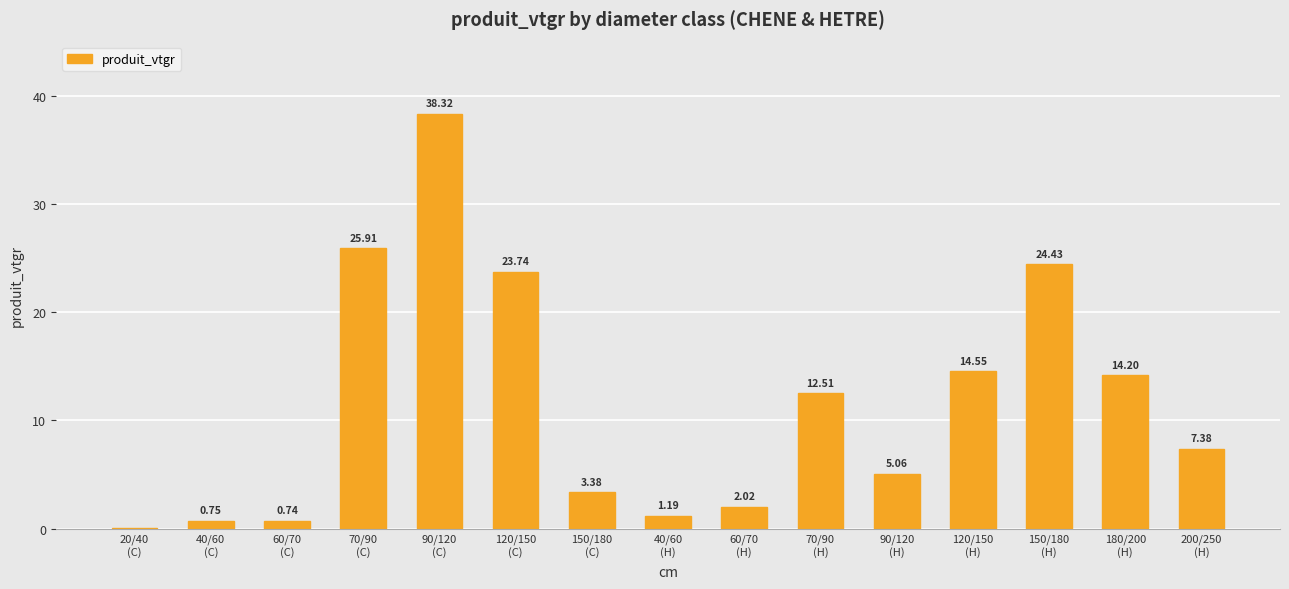

What is the sum of all values?

174.2